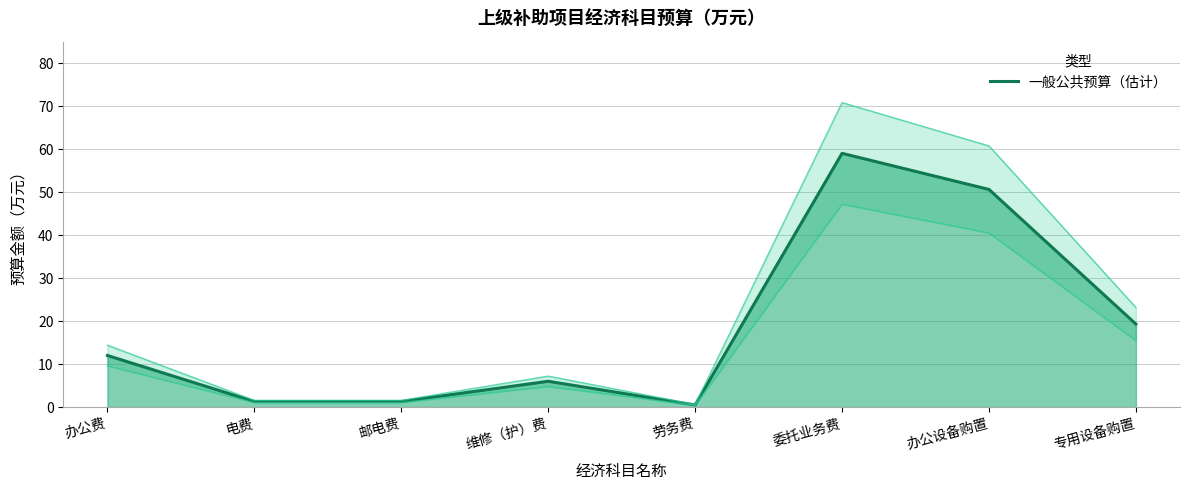

The value at 劳务费 is 0.5. True or false?

True